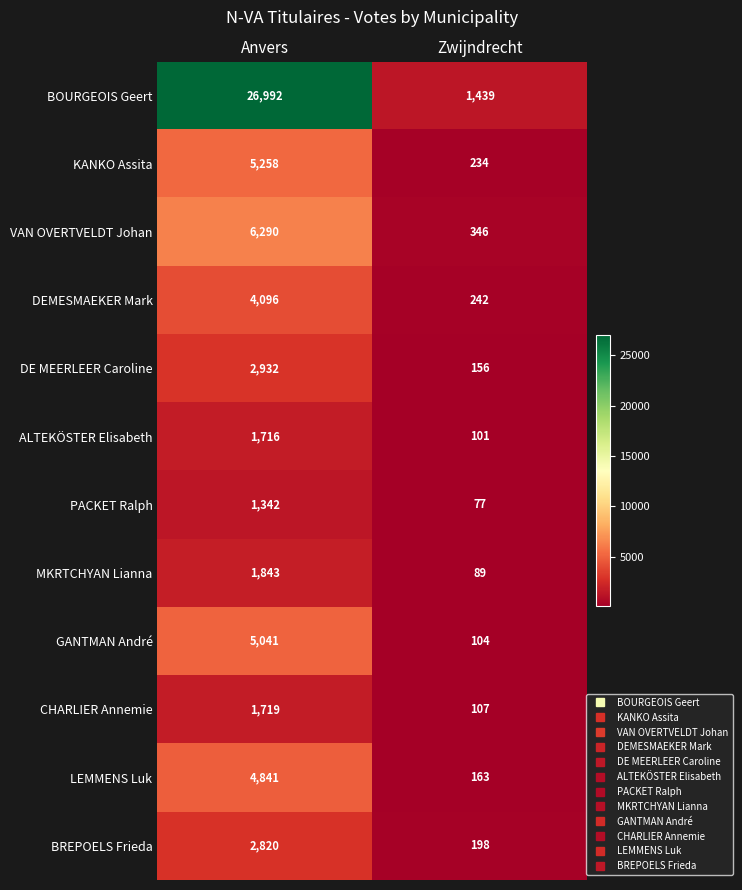

What is the total value across all series at Anvers?

64890